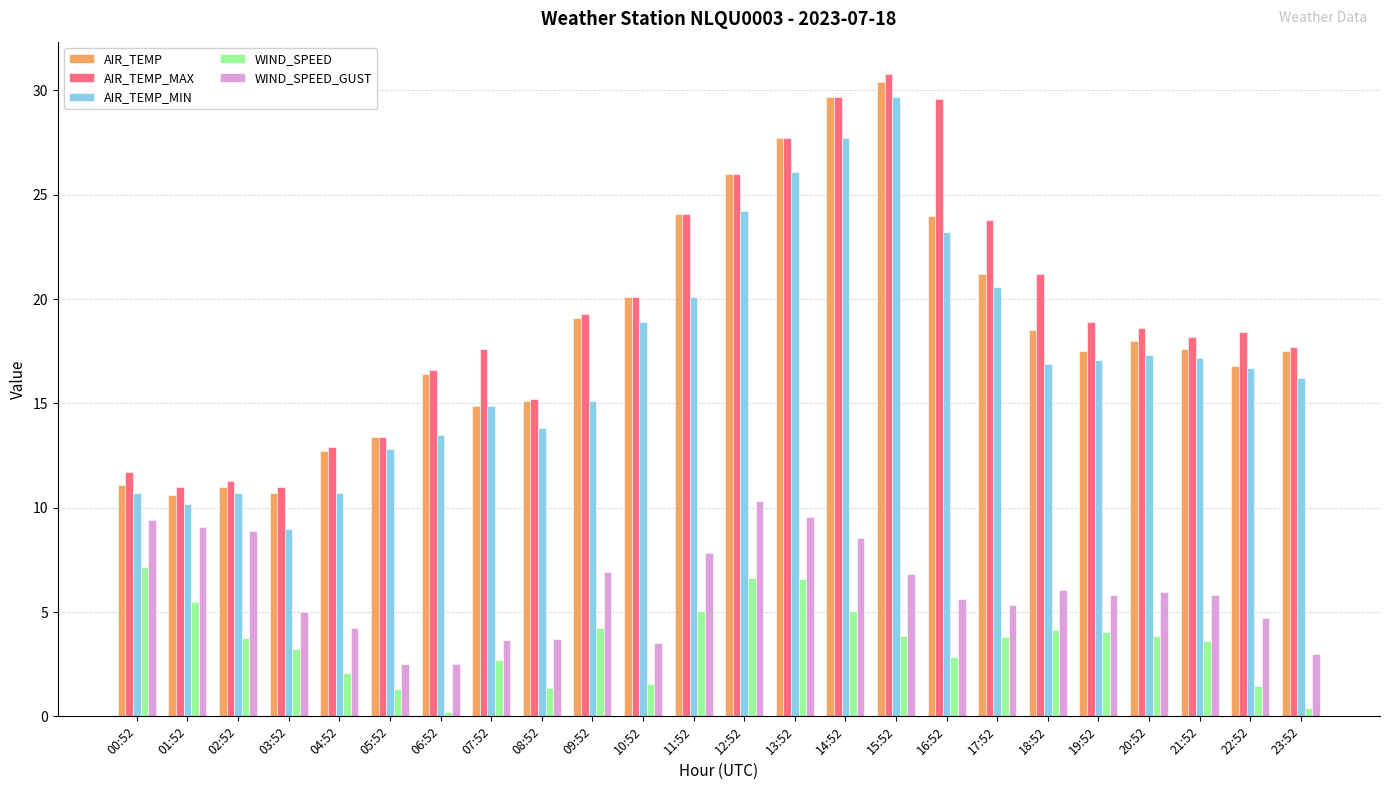

What is the difference between the maximum and second lowest values in the AIR_TEMP series?

19.7